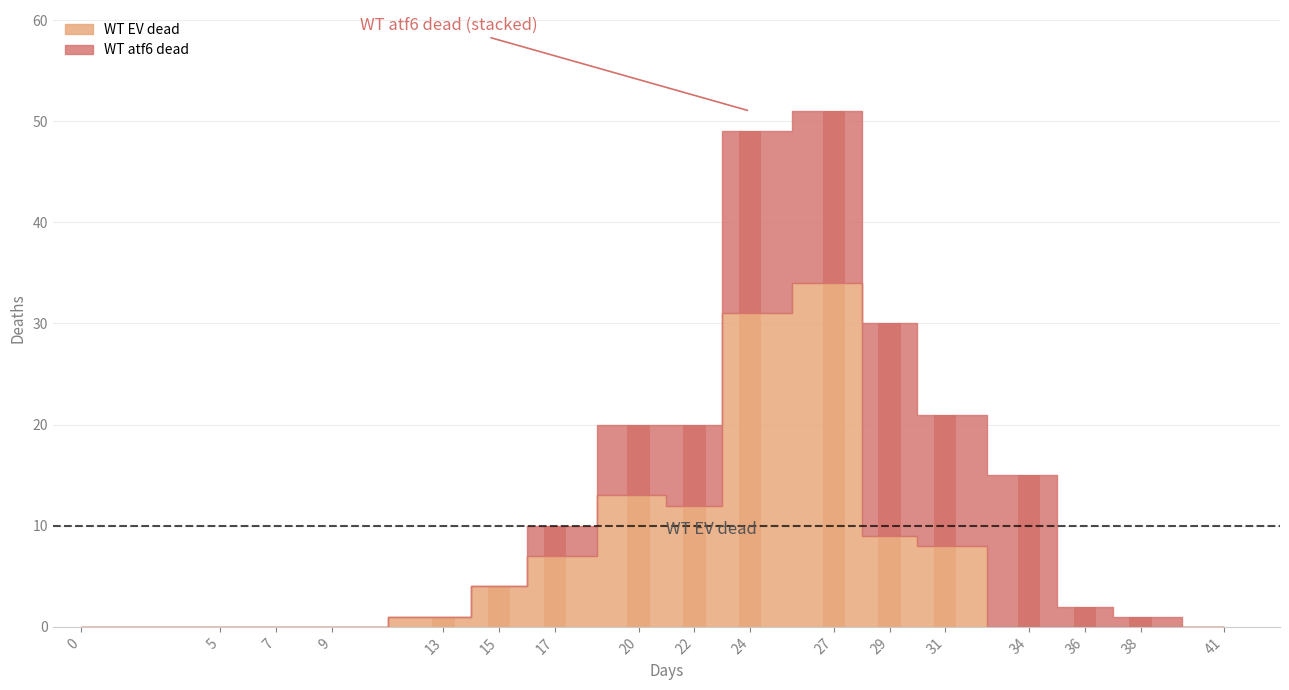

Reading left to right, transcribe all the data shown in this chart.

WT EV dead: 0	0	0	0	1	4	7	13	12	31	34	9	8	0	0	0	0
WT atf6 dead: 0	0	0	0	0	0	3	7	8	18	17	21	13	15	2	1	0